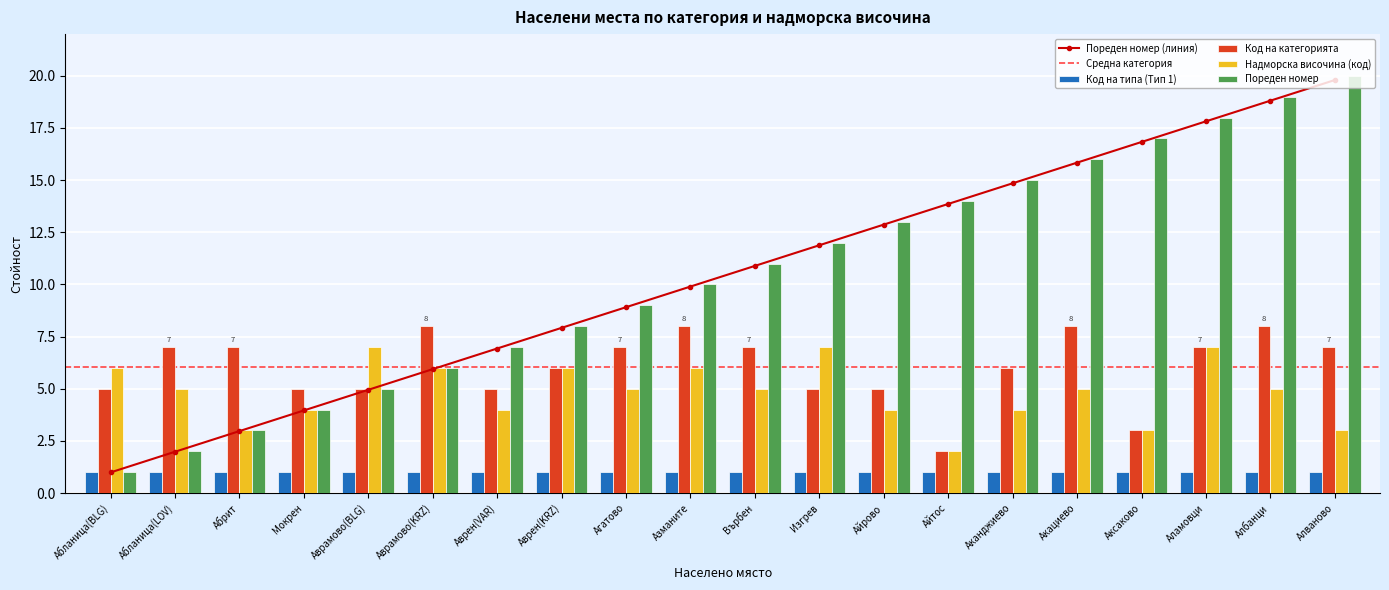

True or false: Код на категорията has a value of 6.0 at Аканджиево.

True